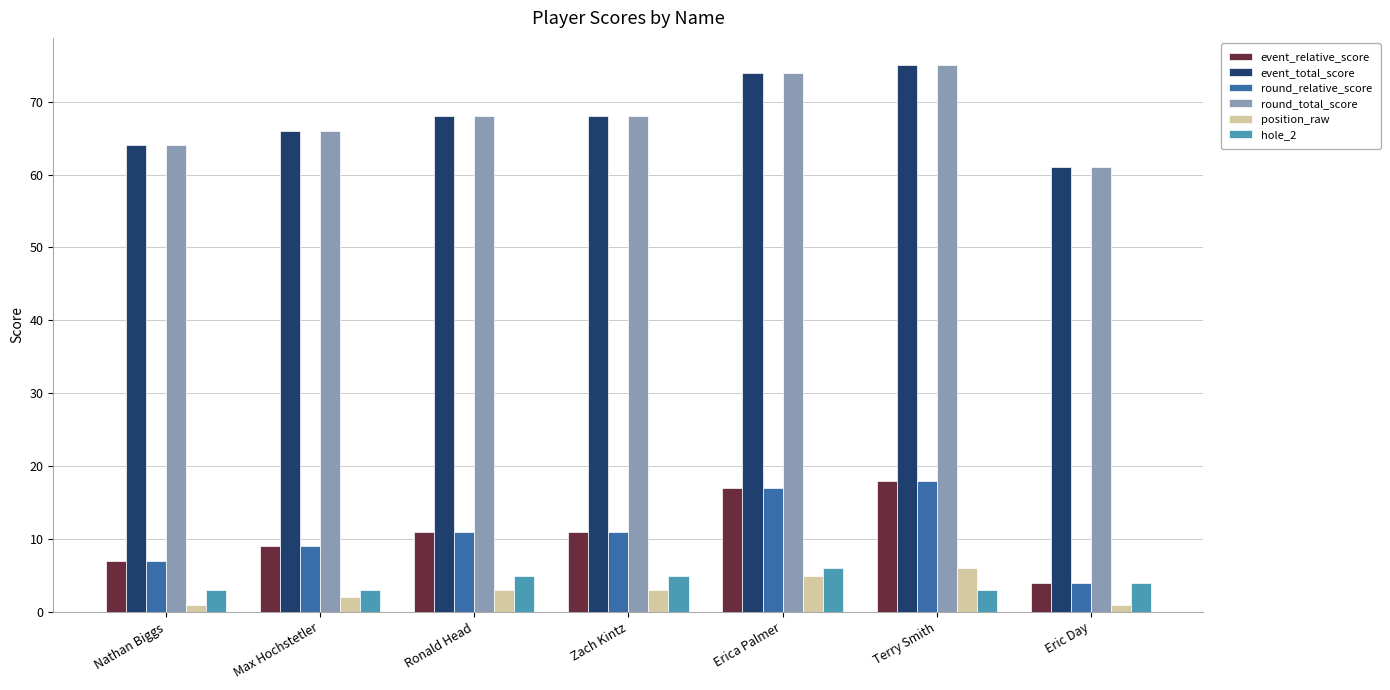

Is the value of position_raw at Max Hochstetler greater than the value of event_relative_score at Erica Palmer?

No